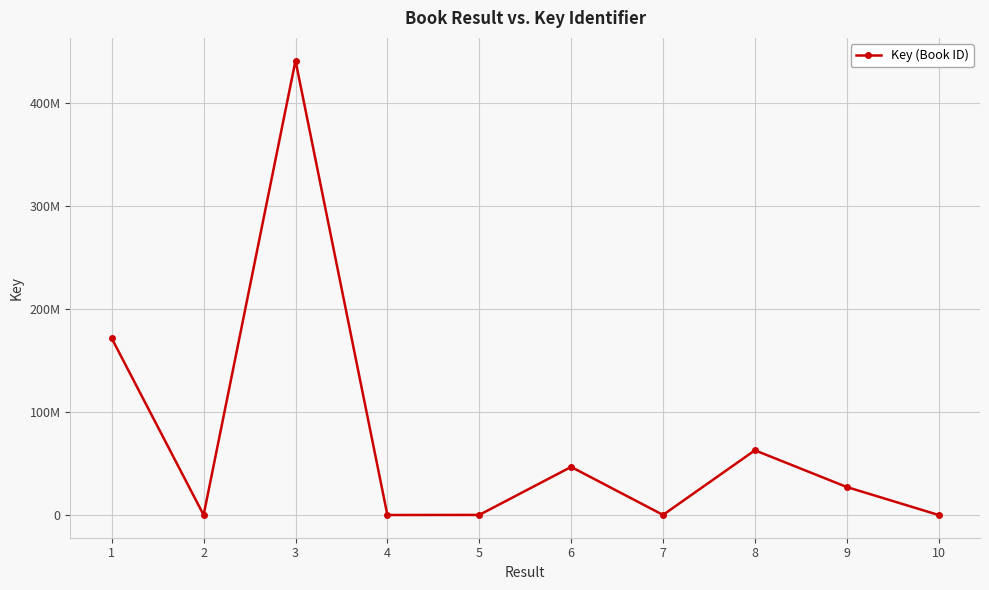

Does the chart have visible grid lines?

Yes